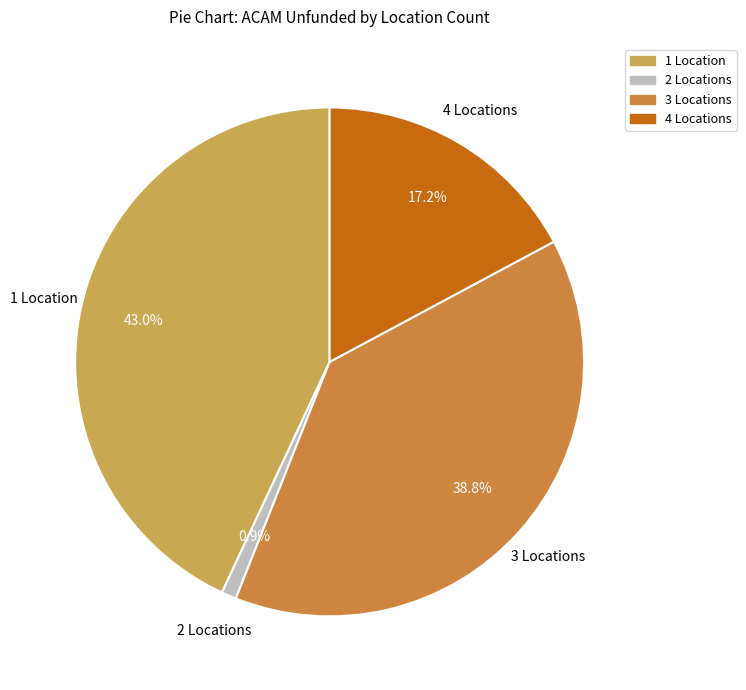

Is there any slice that represents more than half of the pie?

No